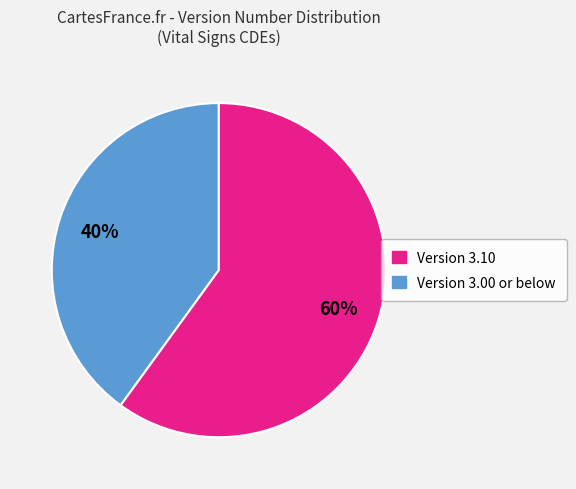

To the nearest percent, what is the average slice percentage?

50%